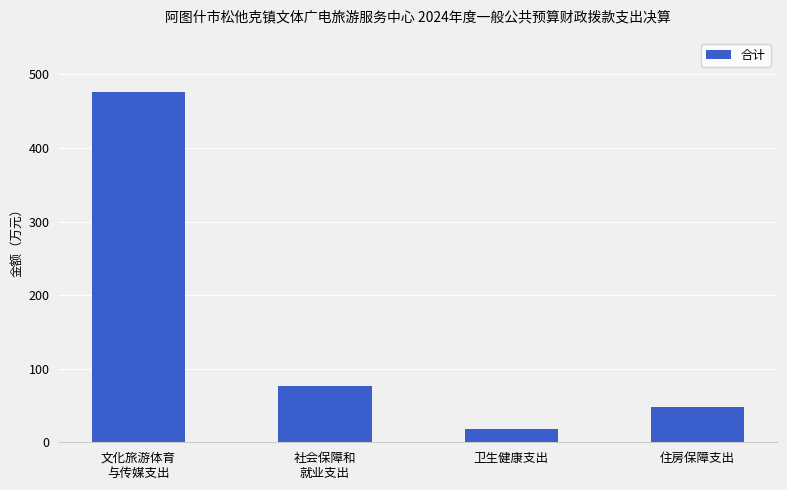

Where is the data nearest to the value 247?

社会保障和
就业支出